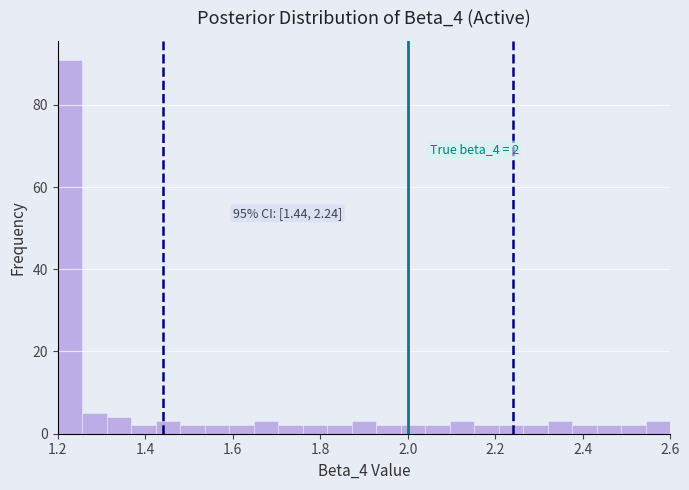

Around what value on the x-axis is the tallest bar? Give the approximate position of its centre, as read against the axis.

1.22